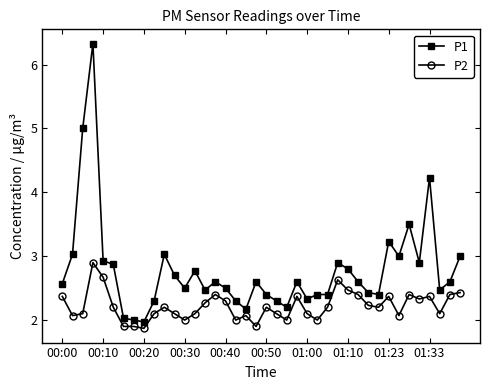

True or false: P1 and P2 intersect in this chart.

False